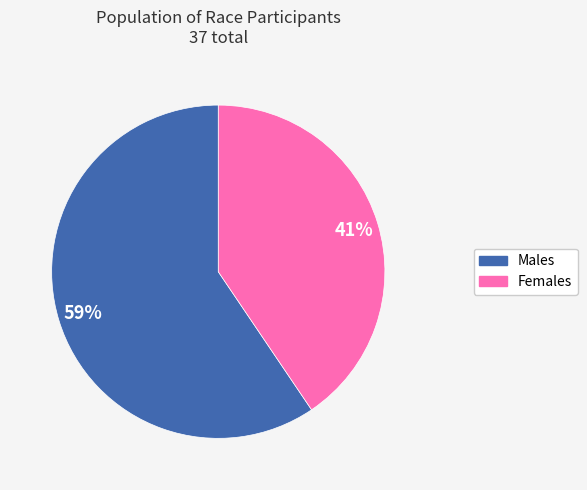

Is there a majority slice in this chart?

Yes